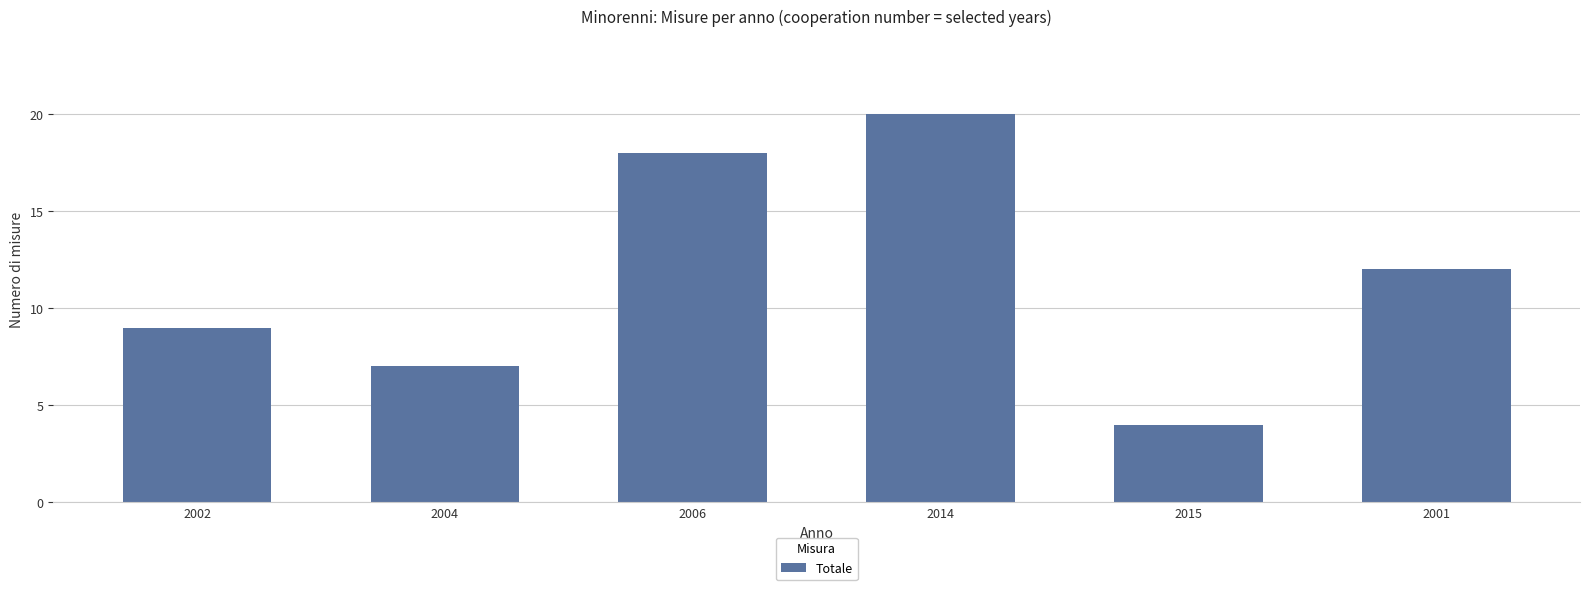

What is the value of the 6th bar from the left?

12